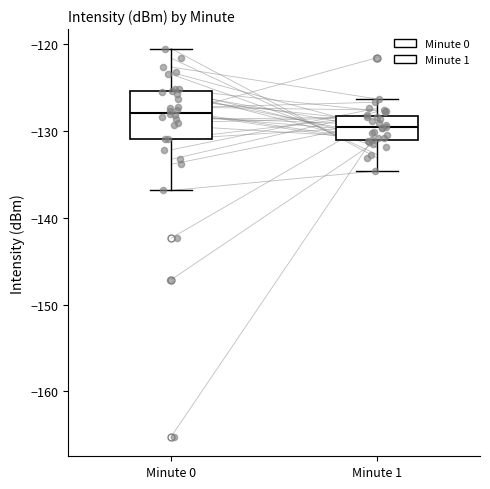

Comparing the boxes themselves (not the whiskers), which one is the tallest?

Minute 0